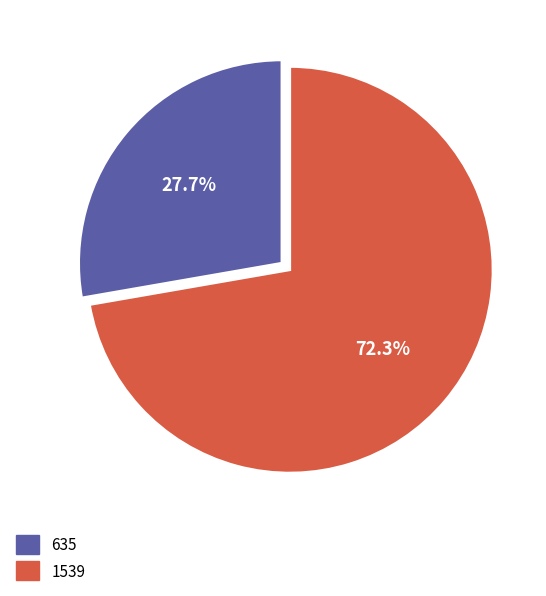

Which category accounts for the majority?

1539